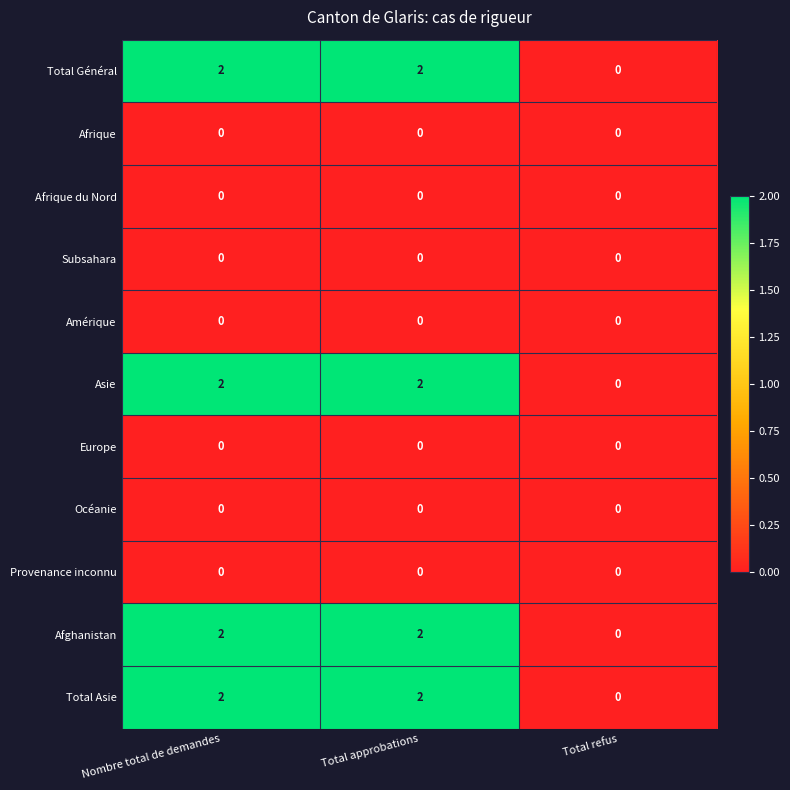

How many positive values does the Total Asie series have?

2